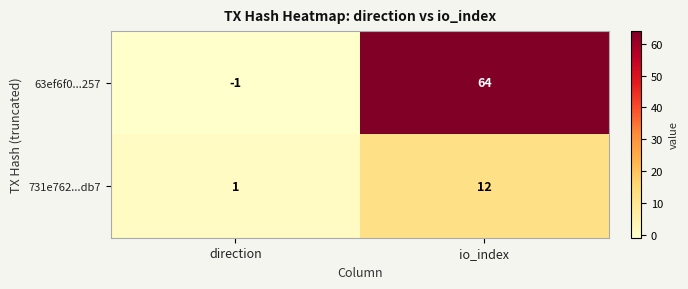

At which category does the chart reach its minimum across all series?

direction